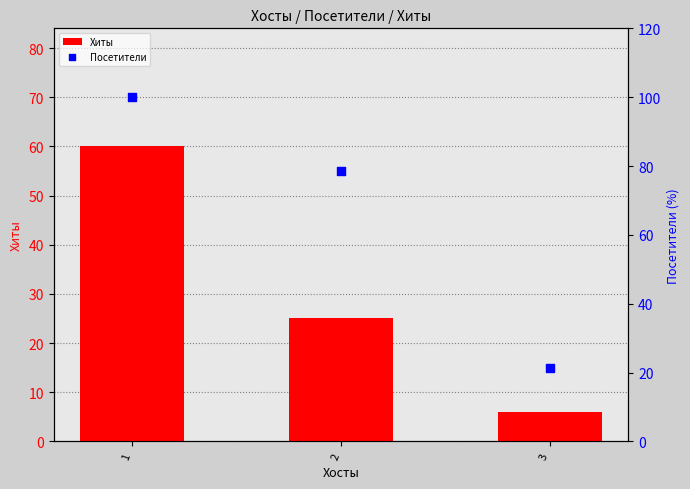

Which series has the largest Y range (max minus min)?

Посетители